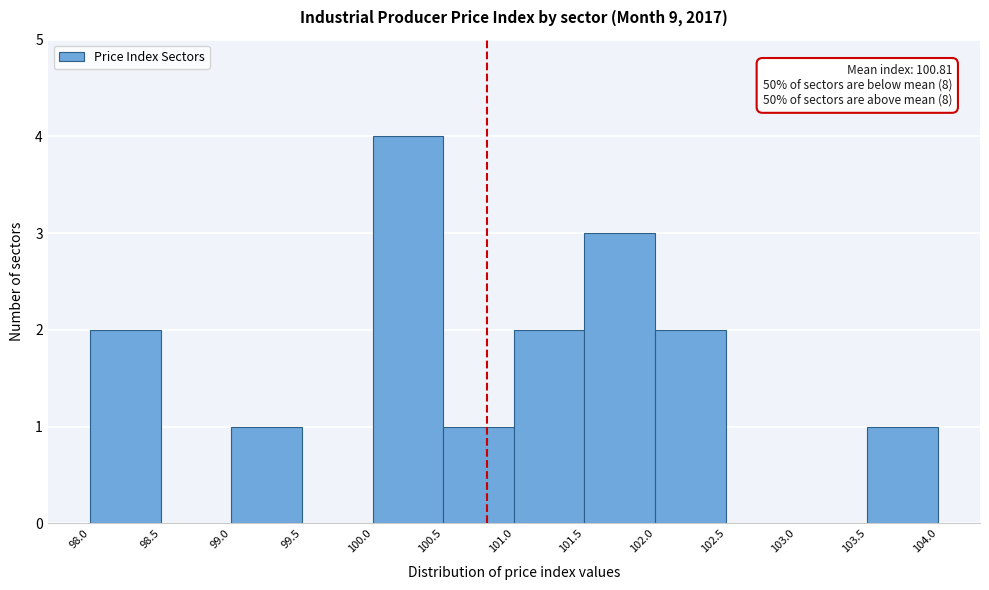

Over which range of the x-axis is the bar tallest?

100.0 to 100.5